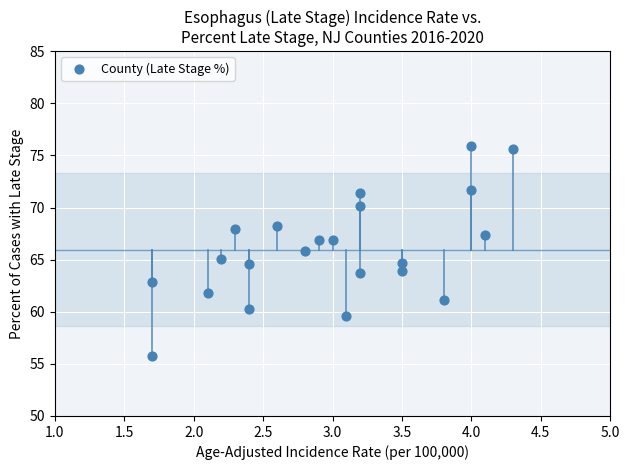

What is the range of X values (max minus min)?

2.6